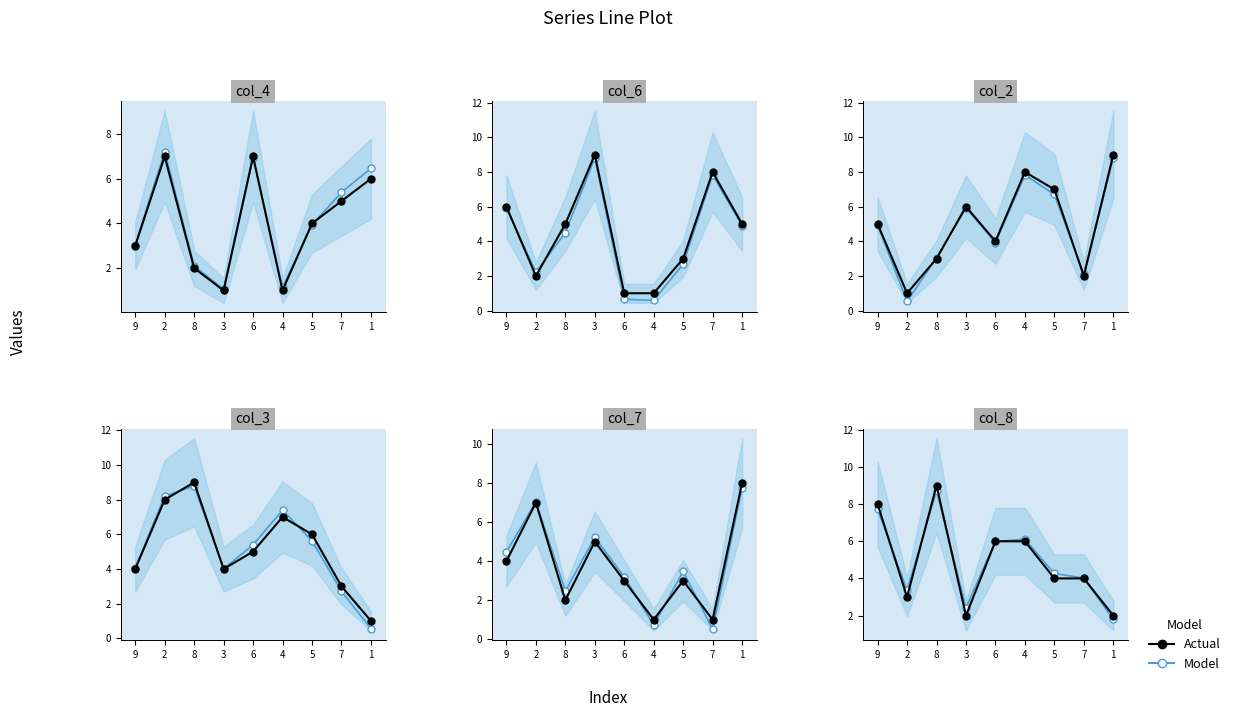

Is the value of col_2 at 4 greater than the value of col_7 at 1?

Yes